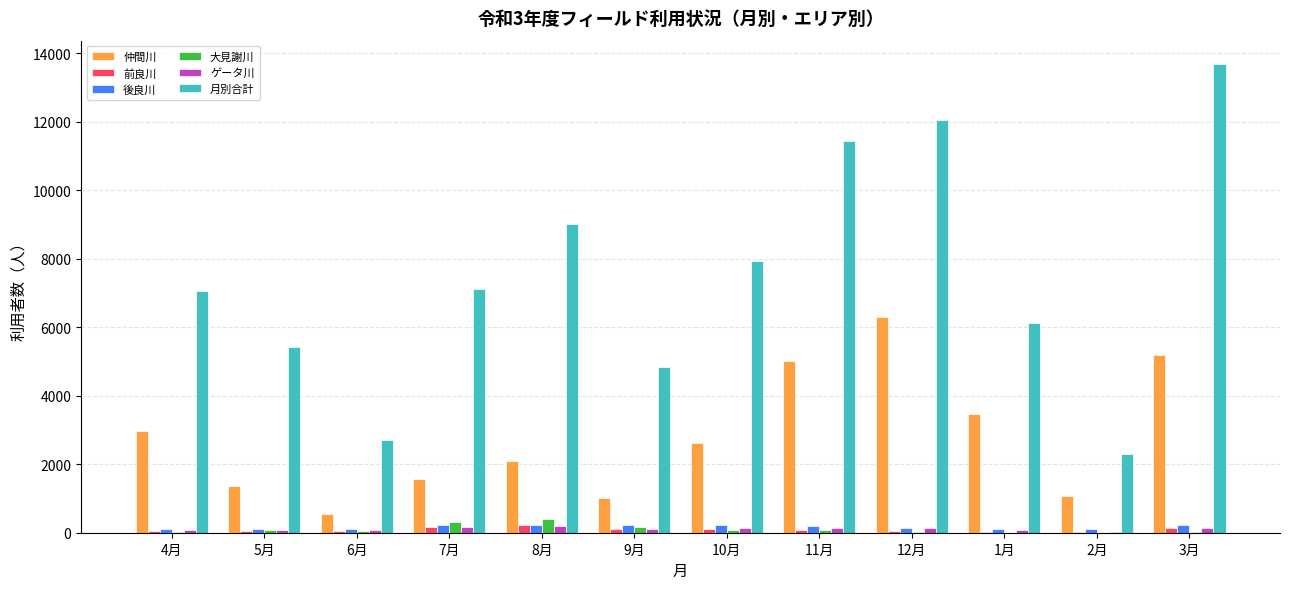

Which category has the highest value in the 月別合計 series?

3月